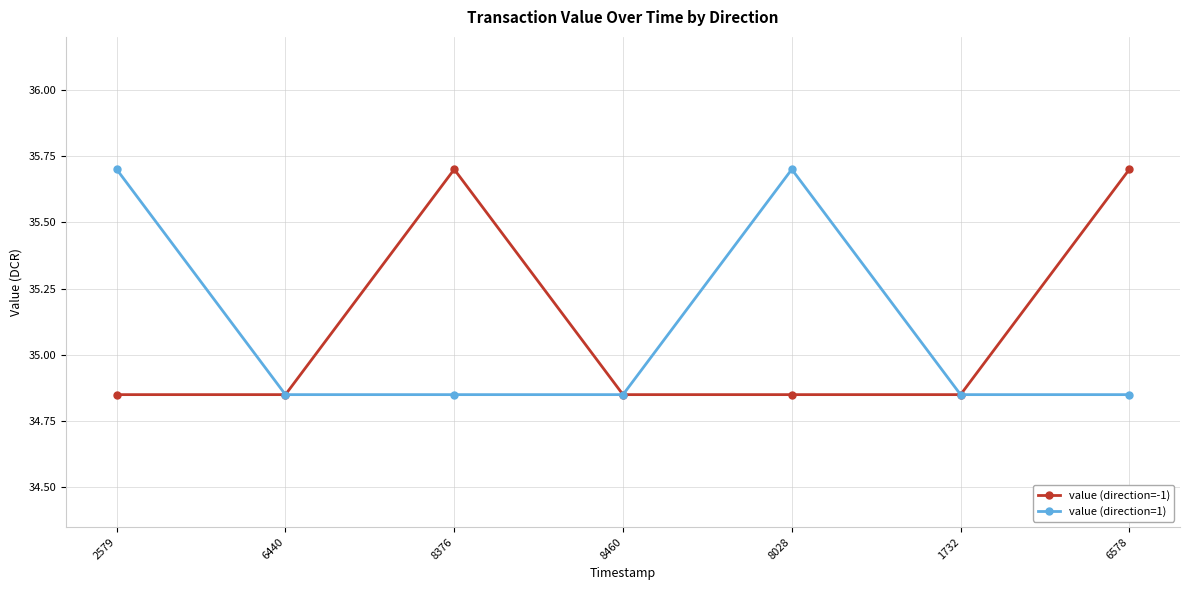

At how many categories does at least one series exceed 35?

4